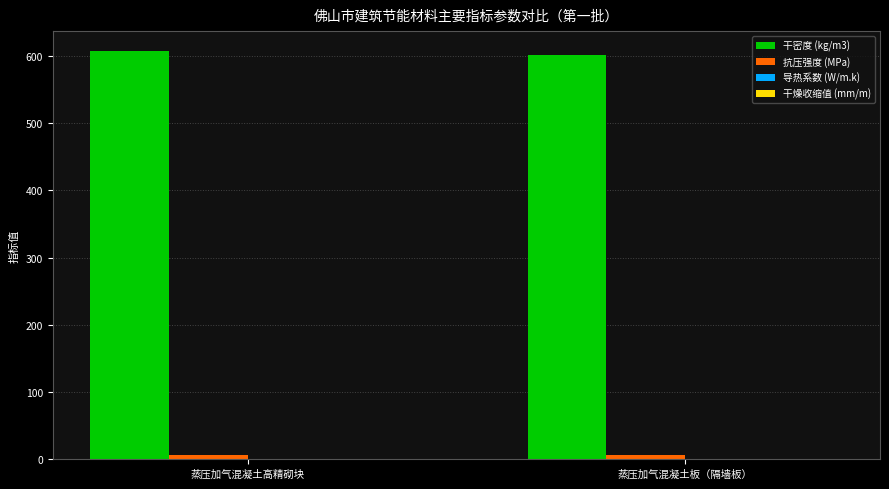

The 干密度 (kg/m3) series shows 159.6 at 蒸压加气混凝土高精砌块. True or false?

False